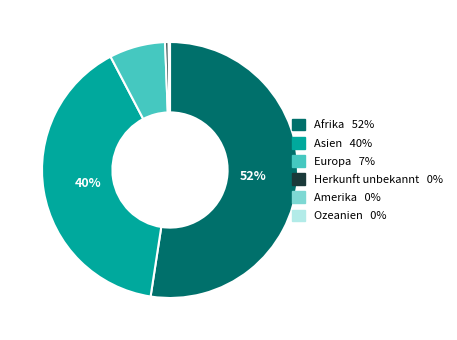

To the nearest percent, what is the average slice percentage?

20%